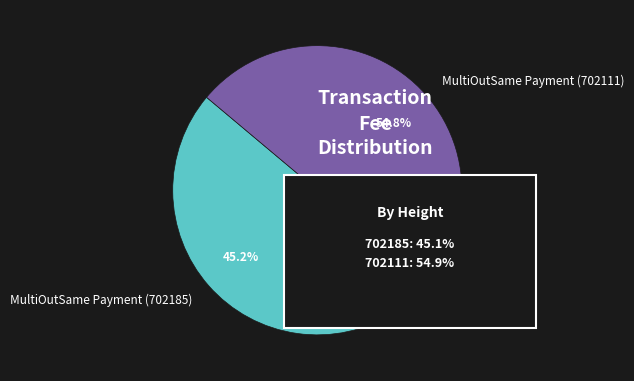

To the nearest percent, what percentage of the pie is MultiOutSame Payment (702111)?

55%